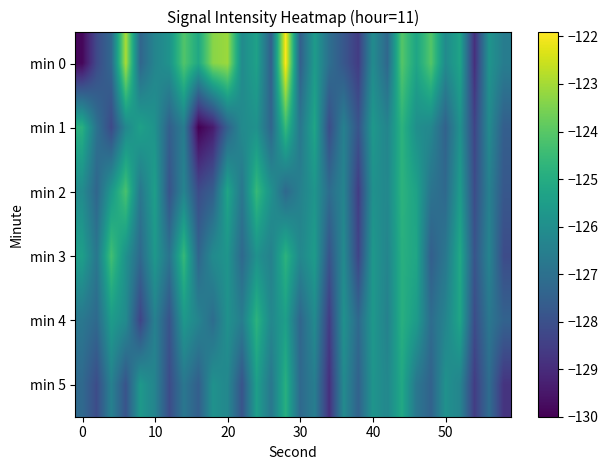

Reading left to right, list all the values displayed in this chart.

min 0: -129.9	-128.2	-127.3	-122.9	-127.3	-126.3	-125.9	-124.1	-125.1	-123.3	-123.1	-126.1	-125.4	-127.5	-121.9	-127.5	-125.6	-127.0	-127.8	-128.6	-126.1	-127.3	-124.0	-125.3	-124.1	-126.1	-125.3	-128.9	-125.8	-126.6
min 1: -124.9	-126.9	-128.2	-126.2	-125.4	-125.9	-127.5	-126.6	-130.0	-129.4	-127.5	-126.1	-125.9	-127.3	-124.6	-126.8	-125.2	-128.1	-126.5	-127.9	-125.7	-126.3	-124.8	-126.0	-126.2	-127.5	-125.9	-128.3	-126.1	-127.6
min 2: -126.1	-127.3	-125.7	-124.2	-126.8	-125.5	-127.9	-126.3	-128.1	-127.6	-125.2	-126.8	-124.6	-125.9	-127.2	-126.5	-125.8	-127.1	-126.3	-128.6	-125.9	-126.2	-124.8	-125.3	-126.9	-127.2	-125.6	-128.1	-126.5	-127.8
min 3: -125.5	-126.8	-124.3	-125.9	-127.2	-125.7	-126.9	-124.6	-127.3	-126.1	-125.8	-127.2	-125.9	-126.5	-124.8	-126.2	-125.6	-127.9	-126.1	-128.3	-125.7	-126.3	-124.9	-125.2	-127.6	-126.8	-125.1	-127.9	-126.3	-128.1
min 4: -126.8	-127.2	-125.6	-126.1	-128.3	-126.5	-127.9	-125.7	-126.3	-127.1	-125.9	-126.6	-124.8	-126.2	-125.5	-127.3	-126.1	-128.6	-125.9	-127.2	-125.7	-126.5	-124.9	-125.6	-127.1	-126.3	-125.2	-128.1	-126.8	-127.5
min 5: -127.2	-128.1	-126.5	-127.9	-125.7	-126.3	-128.1	-126.8	-127.6	-125.9	-126.2	-127.9	-125.5	-126.8	-124.9	-127.2	-126.6	-128.9	-126.1	-127.5	-125.8	-126.2	-125.1	-126.8	-127.5	-125.9	-126.3	-128.6	-127.1	-128.8